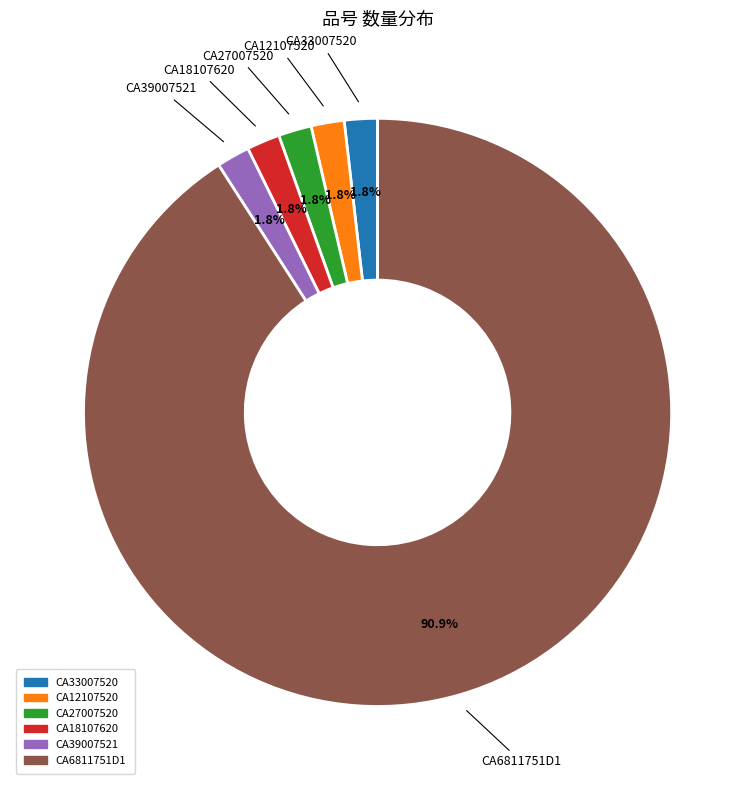

Is there any slice that represents more than half of the pie?

Yes